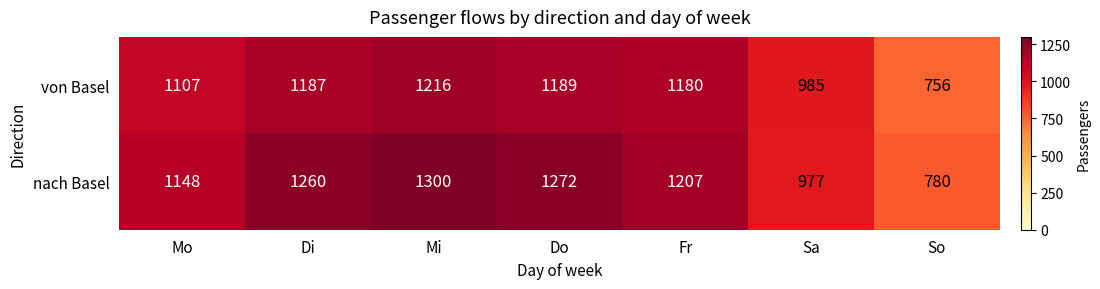

What is the smallest value displayed?

756